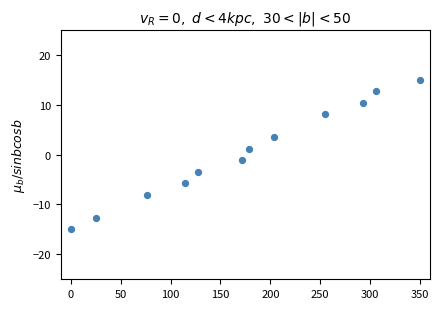

What is the average Y value?

0.4